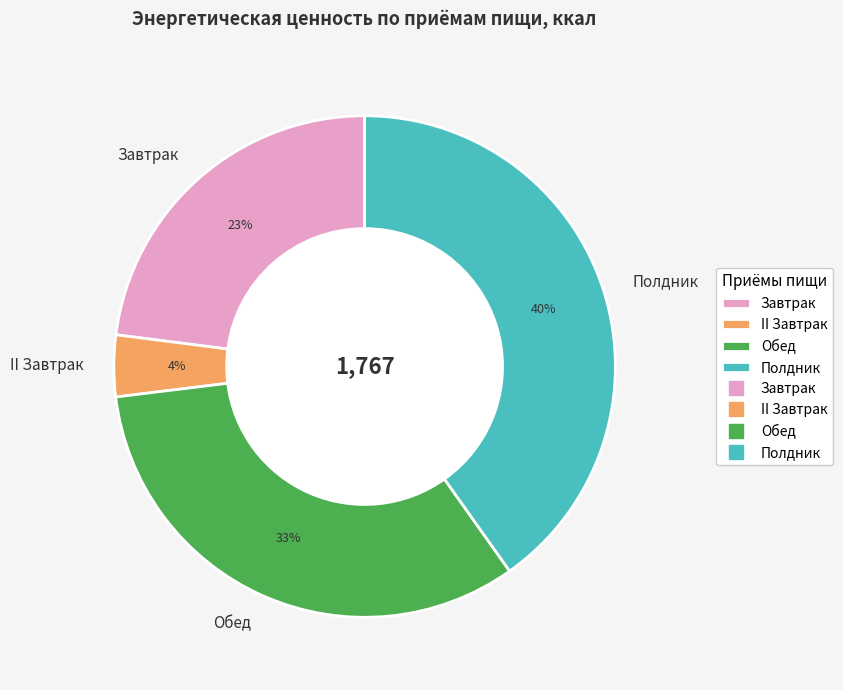

To the nearest percent, what is the average slice percentage?

25%